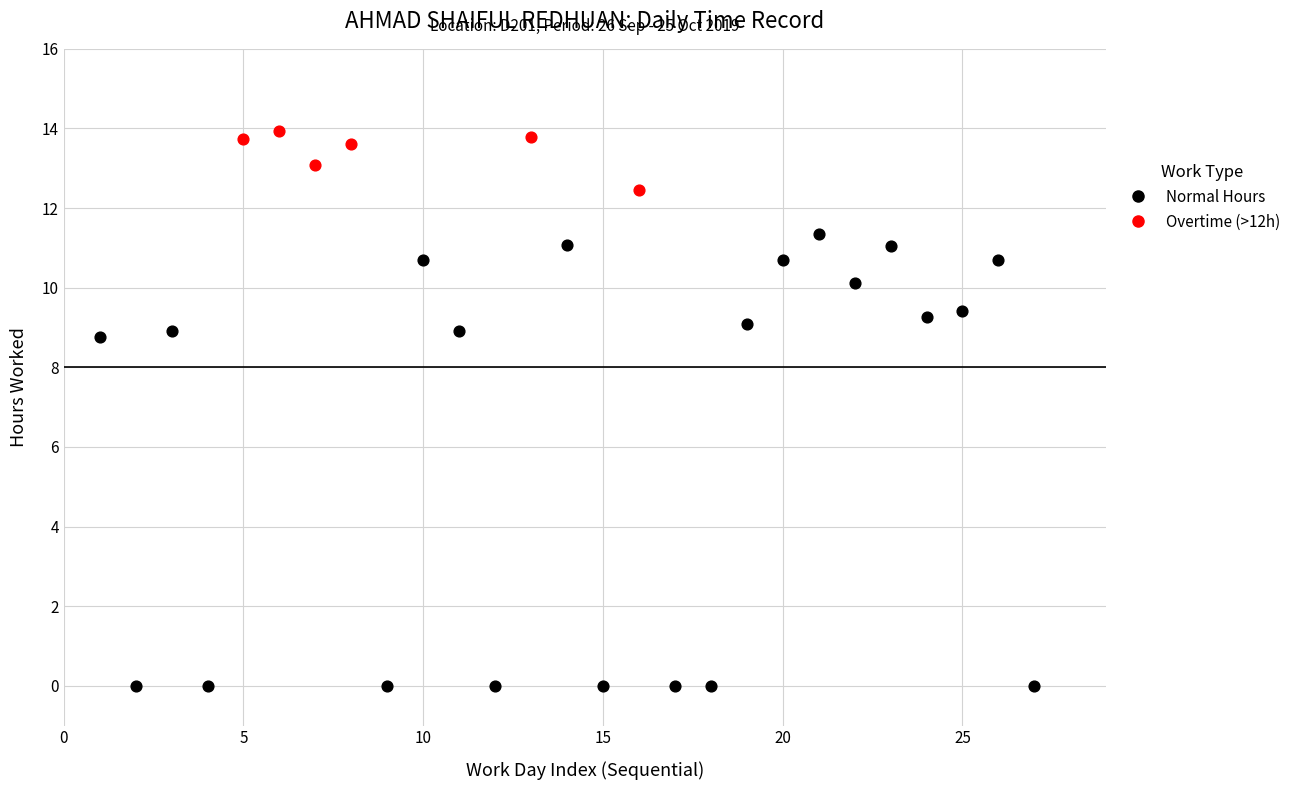

Which series reaches the maximum Y coordinate?

Overtime (>12h)